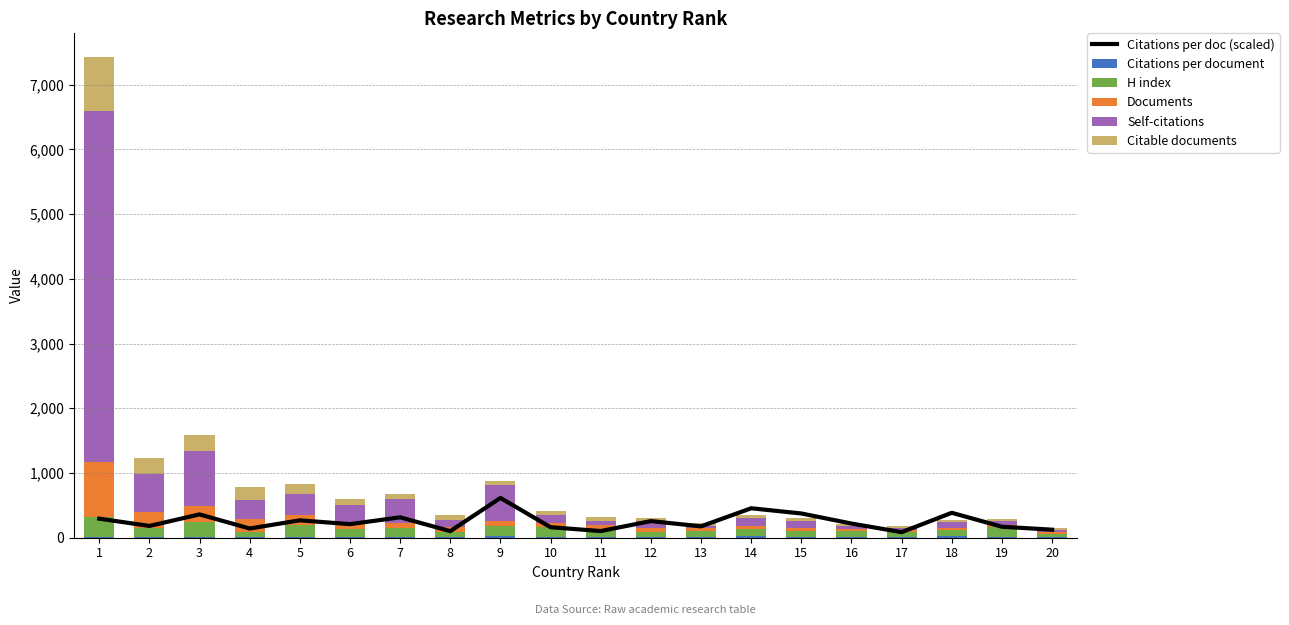

How many series are shown in this chart?

6